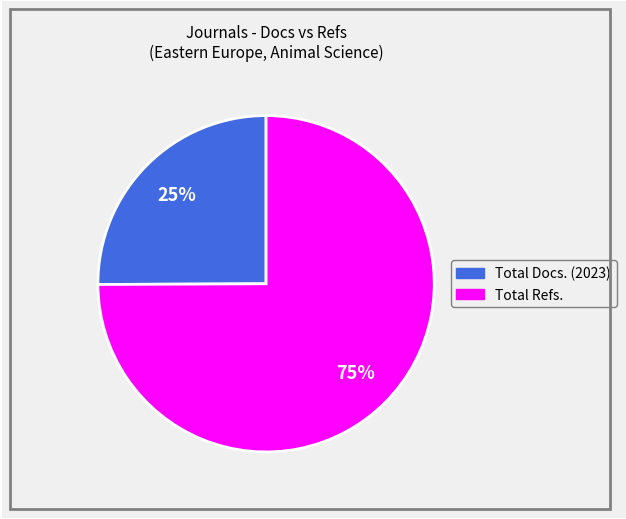

To the nearest percent, what is the average slice percentage?

50%